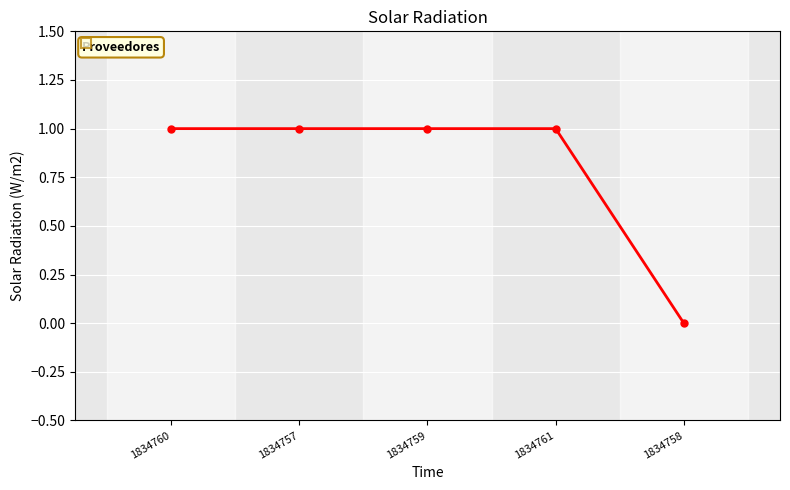

What is the label of the 4th point from the right?

1834757